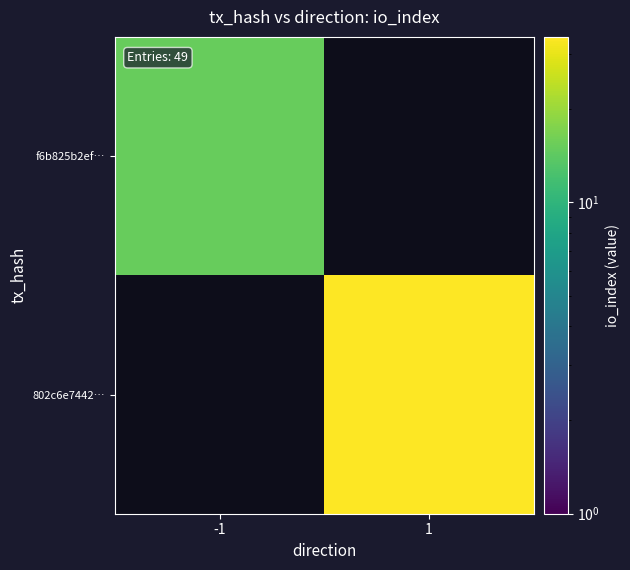

How many values in f6b825b2ef… are above zero?

1